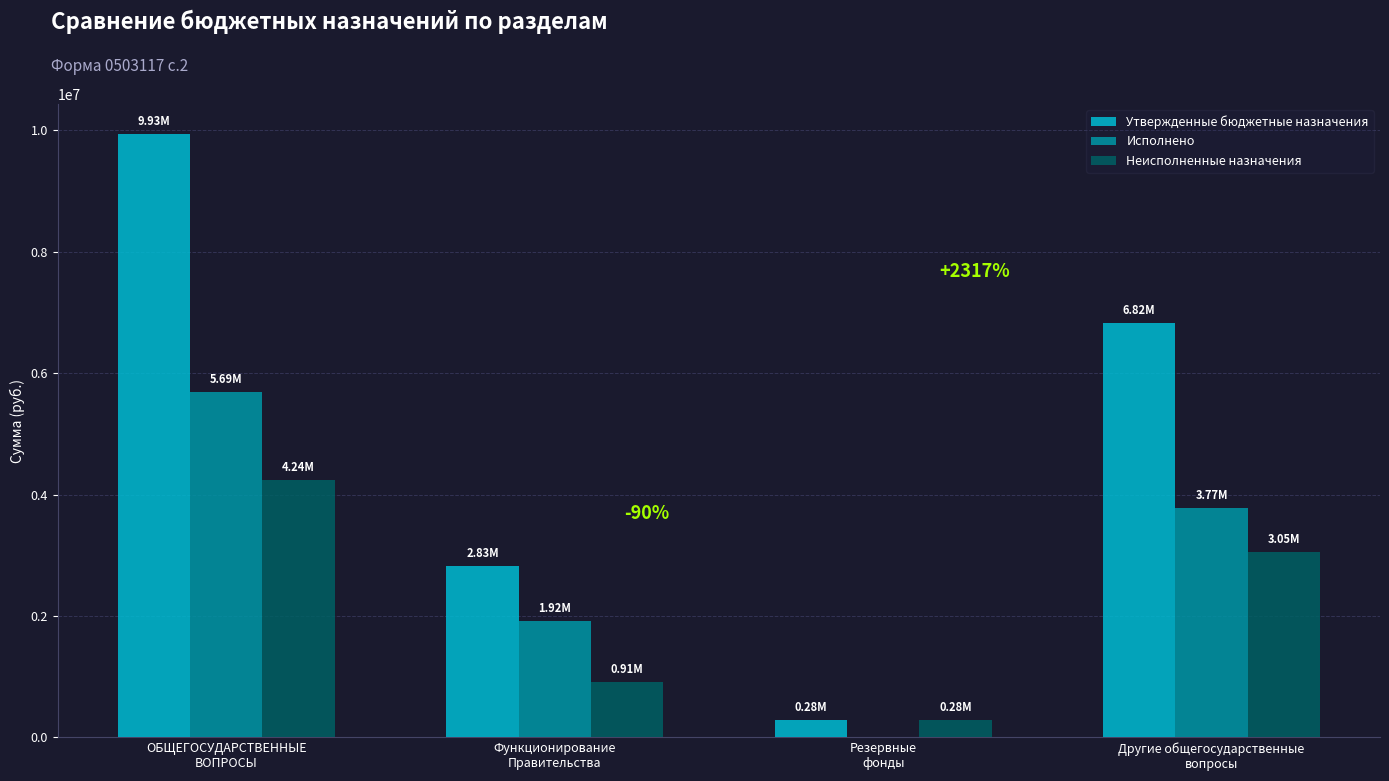

Are the bars grouped side by side (vs. stacked)?

Yes